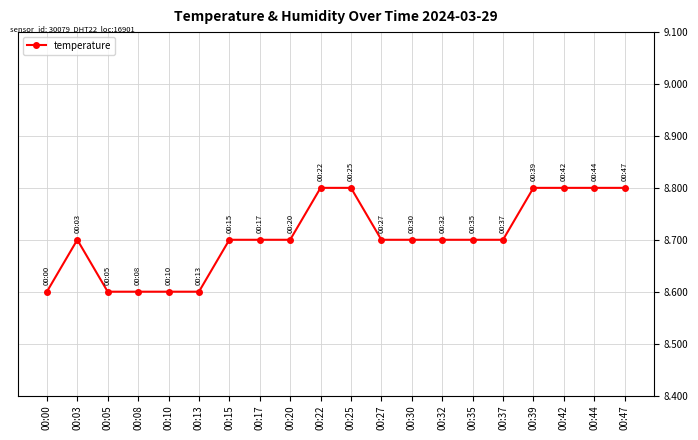

Is it true that the value at 00:35 is 8.7?

True